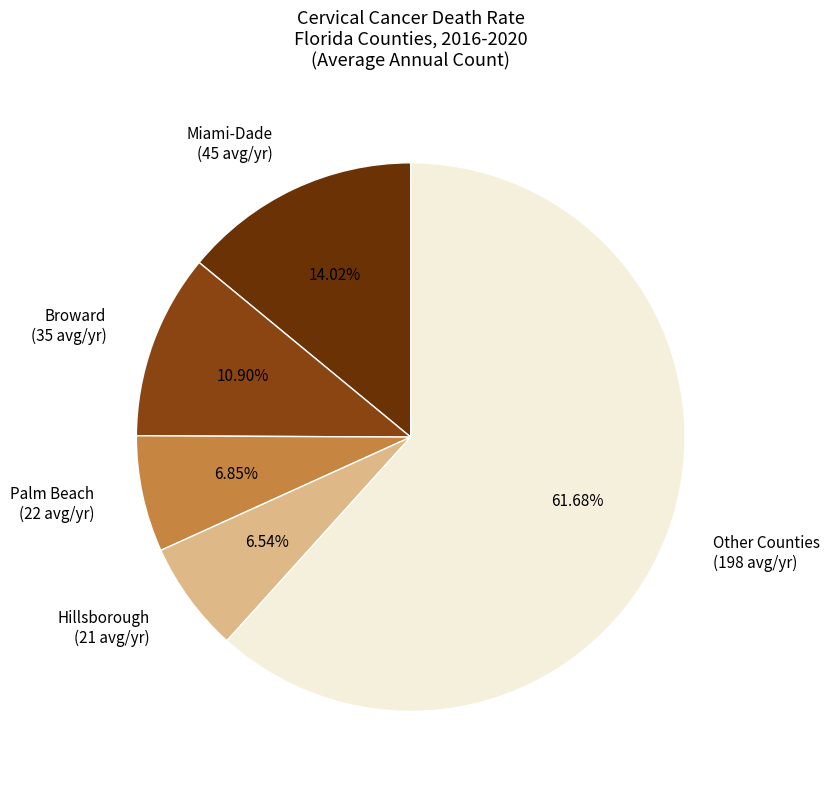

To the nearest percent, what is the difference between the largest and smallest slice percentages?

55%